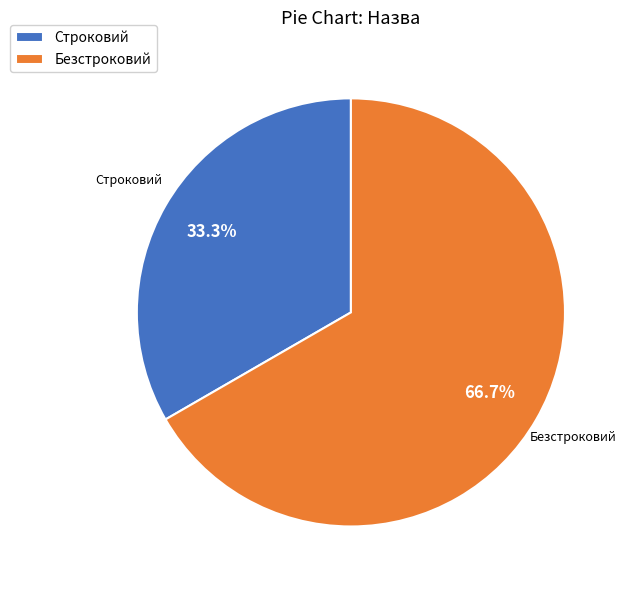

Rank the categories by value from highest to lowest.

Безстроковий, Строковий